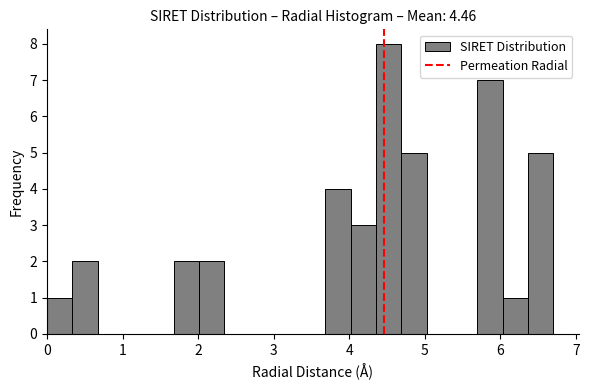

Read against the x-axis, roughly where is the centre of the tallest bar?

4.5